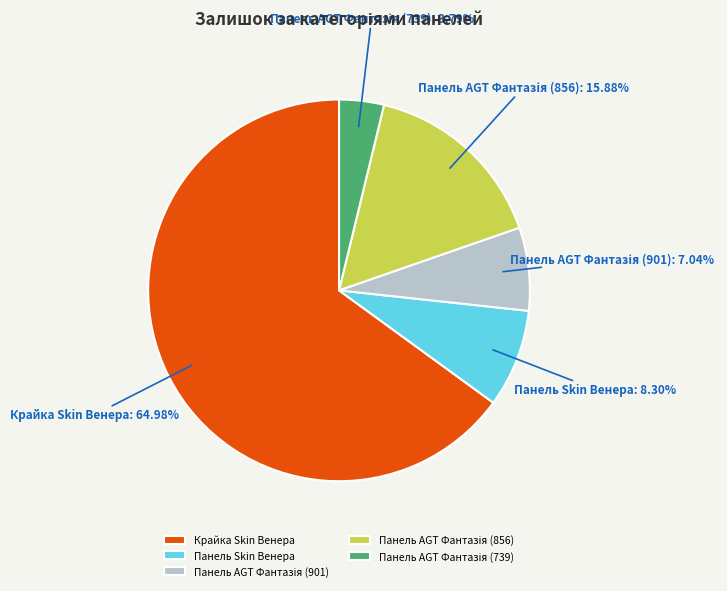

Does any single category account for the majority?

Yes